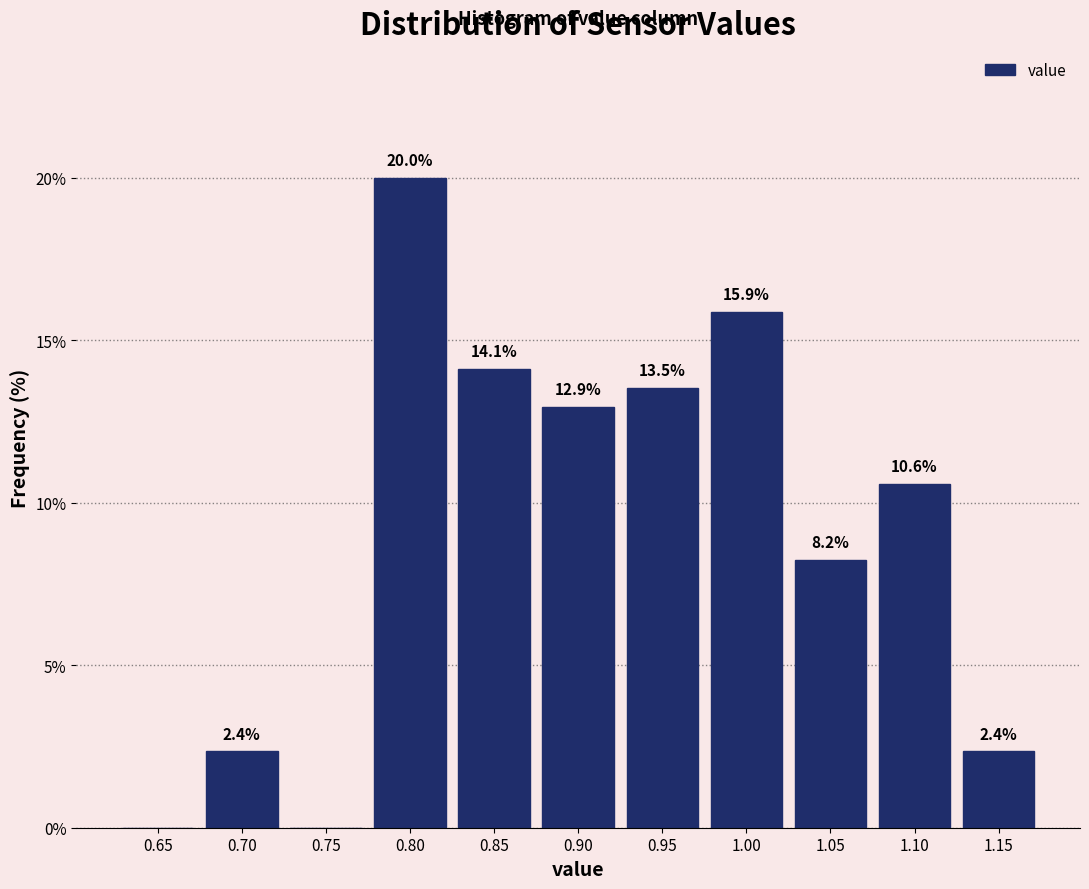

Reading left to right, transcribe all the data shown in this chart.

0.65=0.0	0.70=2.4	0.75=0.0	0.80=20.0	0.85=14.1	0.90=12.9	0.95=13.5	1.00=15.9	1.05=8.2	1.10=10.6	1.15=2.4